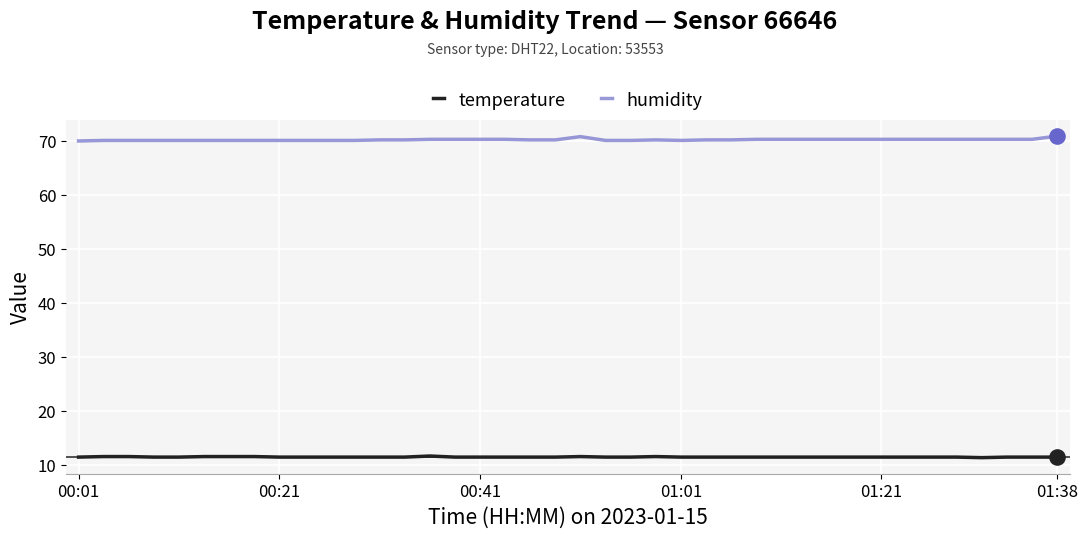

Which series has the largest total across all categories?

humidity